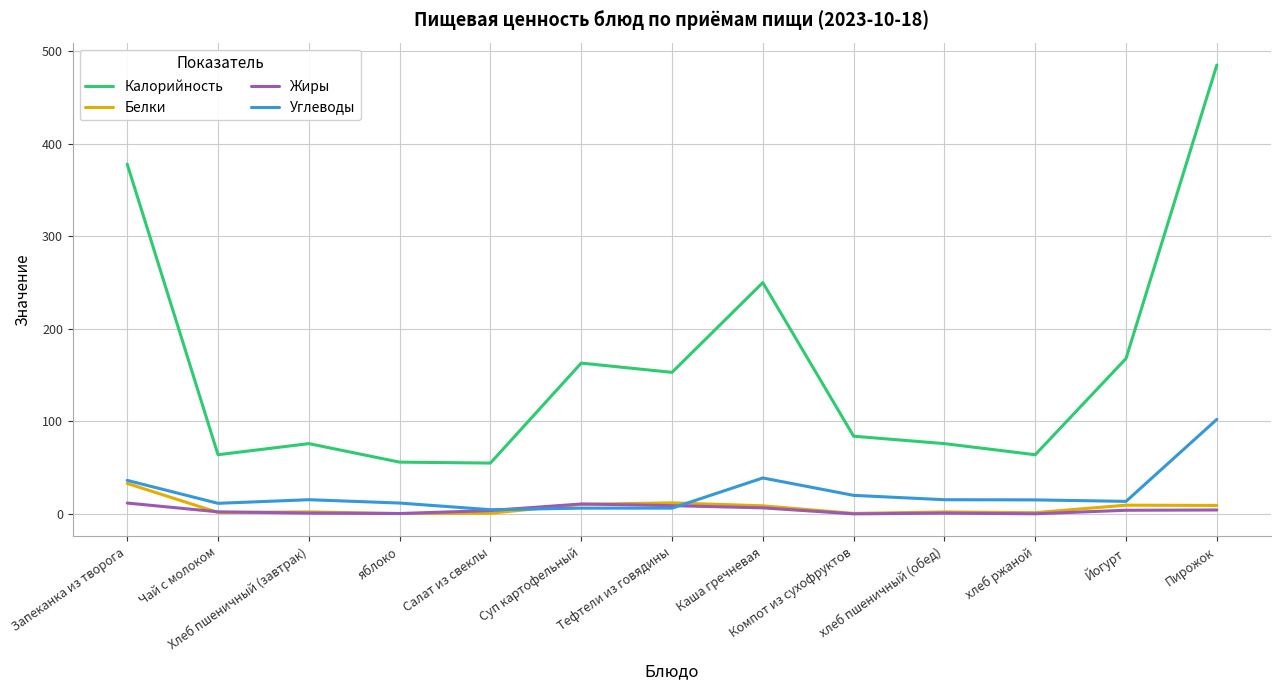

True or false: Жиры and Калорийность intersect in this chart.

False